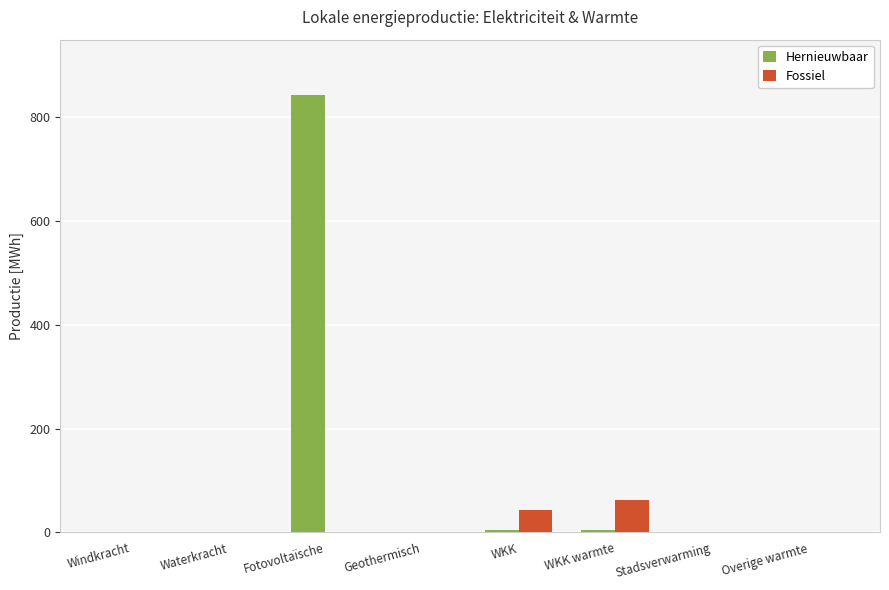

What is the sum of all Hernieuwbaar values?

853.5